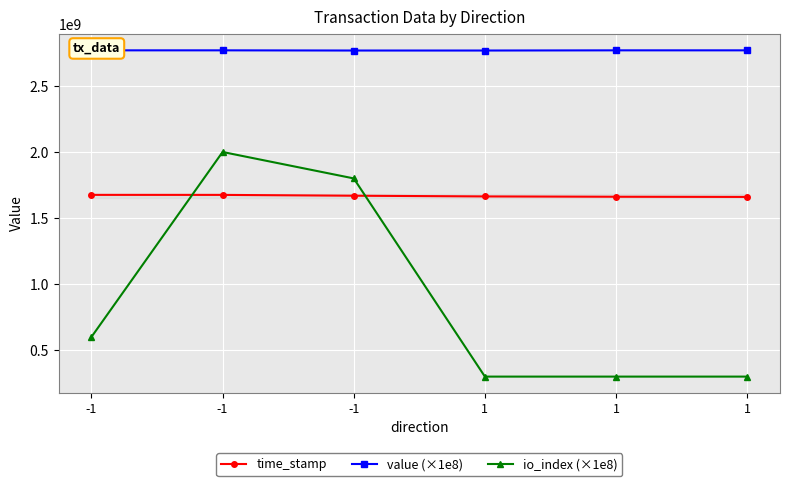

Which has a higher value, 1 or -1?

-1